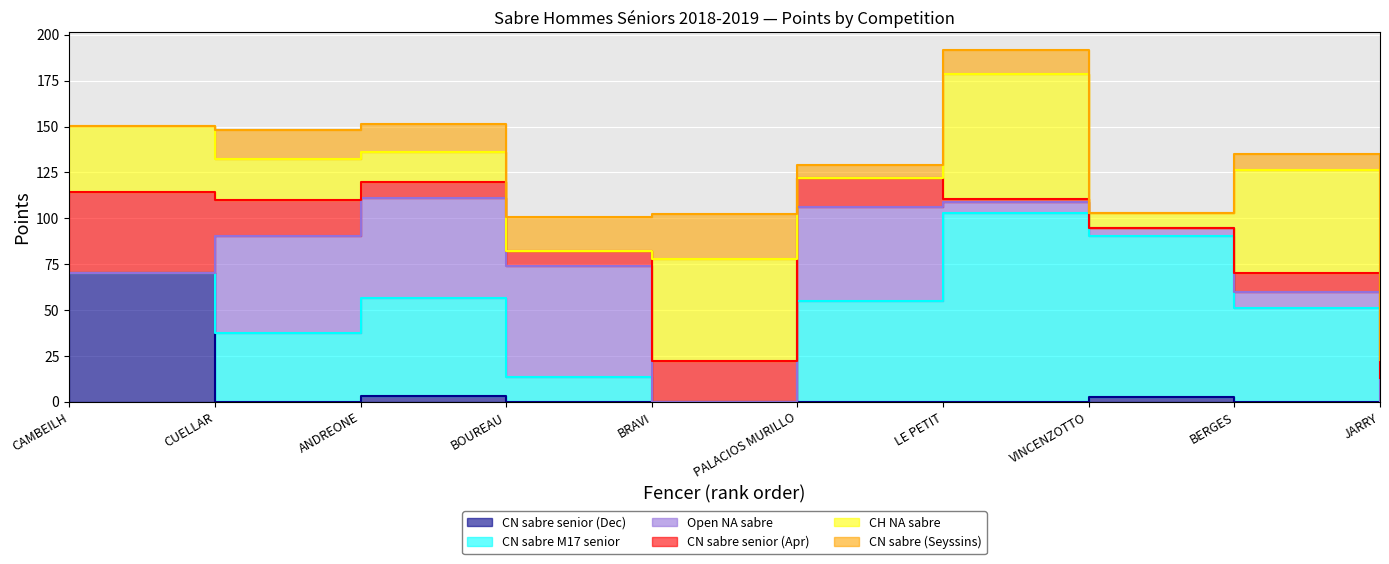

At how many categories does at least one series exceed 98?

1